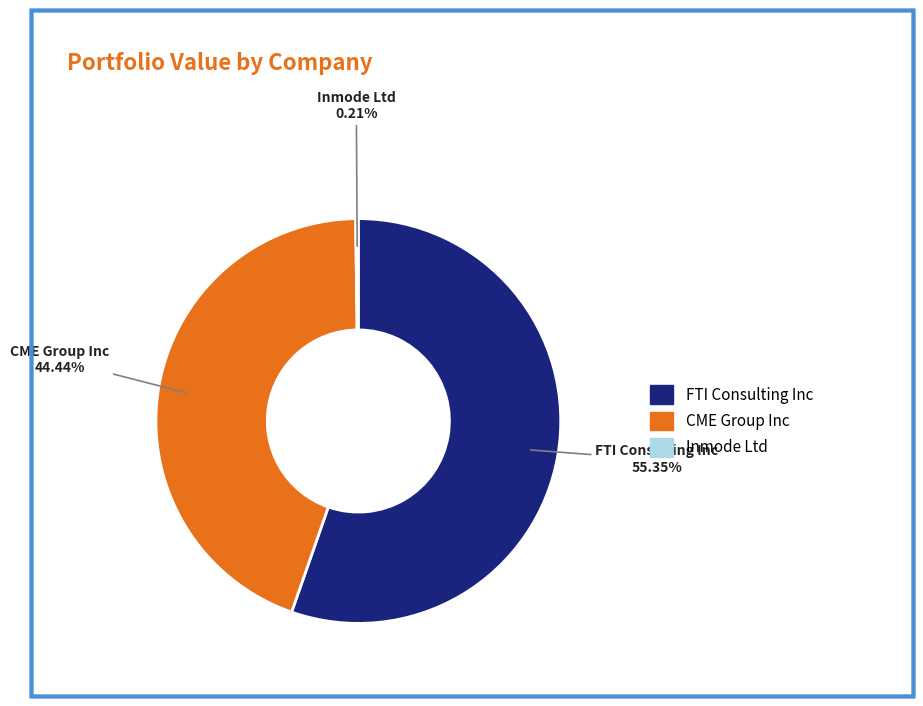

Is the sum of FTI Consulting Inc and CME Group Inc greater than half?

Yes